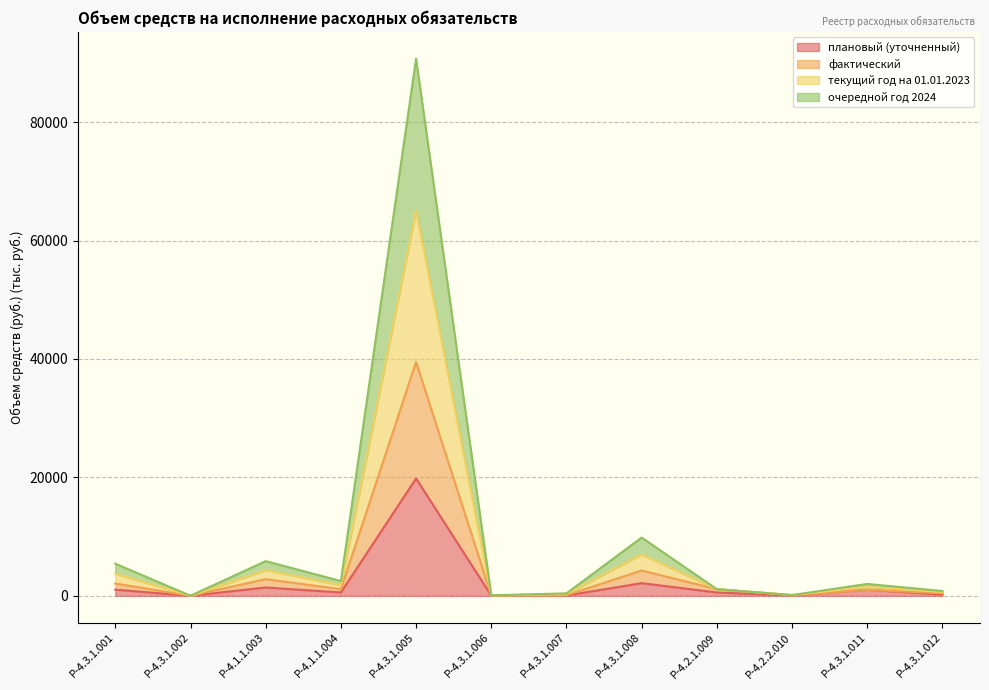

At Р-4.1.1.003, list the series in order from smallest to largest.

плановый (уточненный), фактический, очередной год 2024, текущий год на 01.01.2023